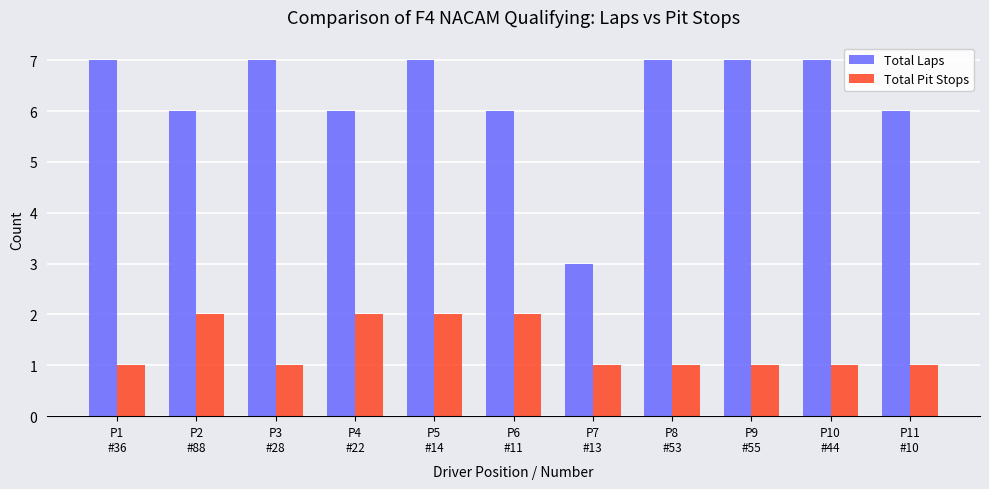

Which series has the largest range (max minus min)?

Total Laps